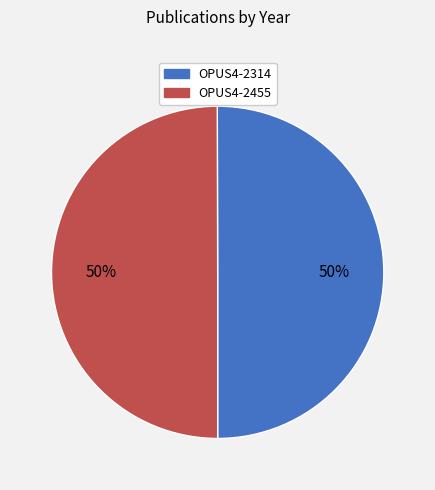

To the nearest percent, what is the combined percentage of OPUS4-2455 and OPUS4-2314?

100%